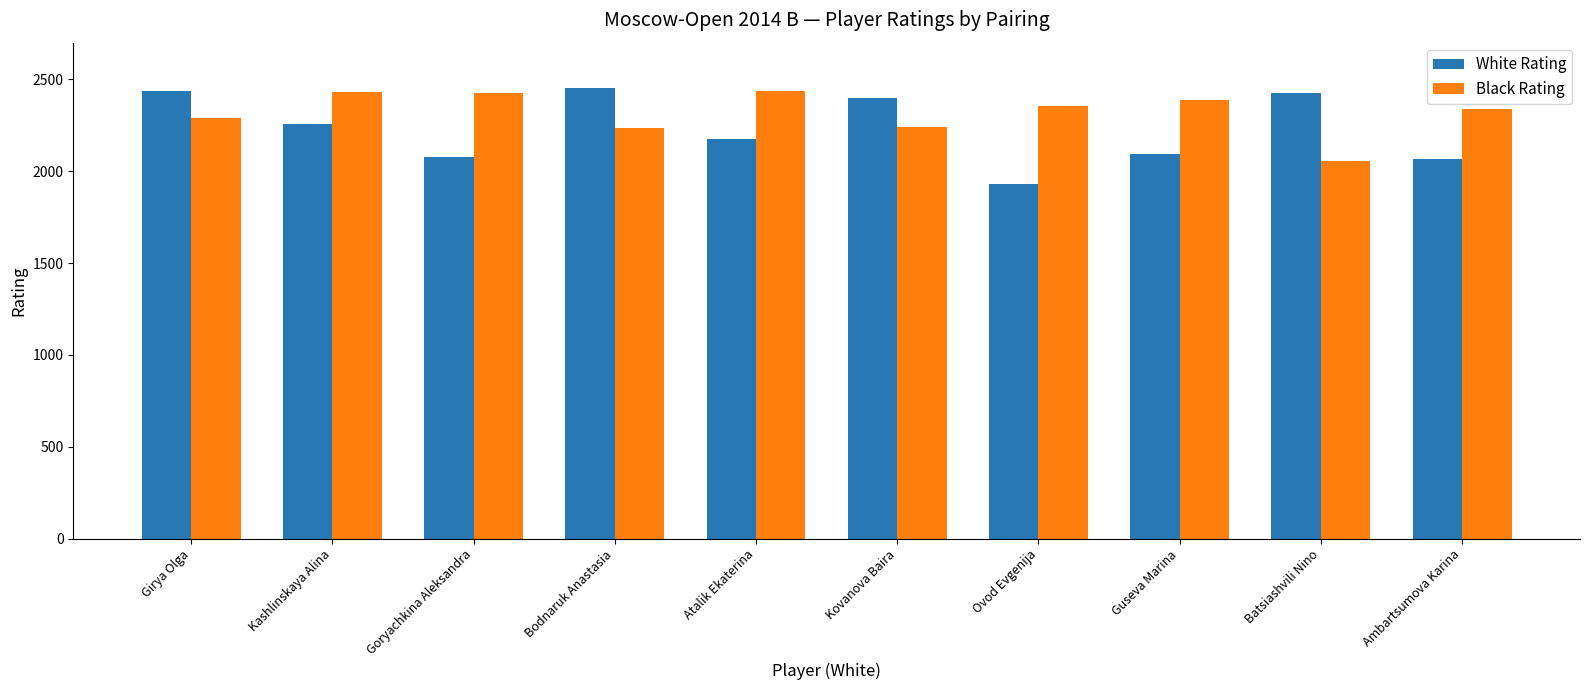

What is the value of the White Rating bar at the 3rd from the left?

2080